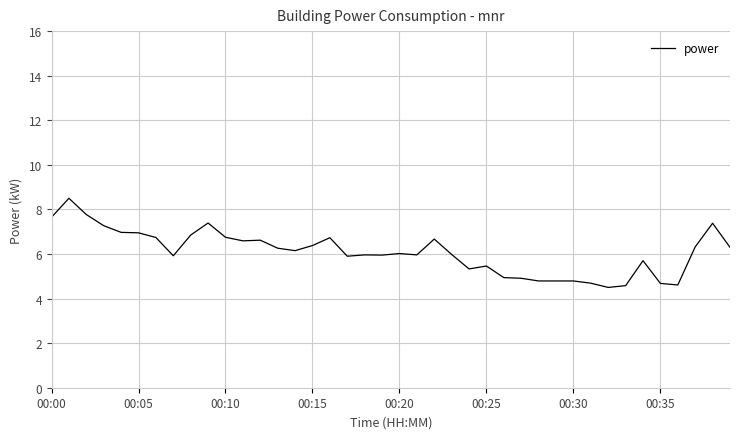

What is the difference between the maximum and minimum values?

4.0